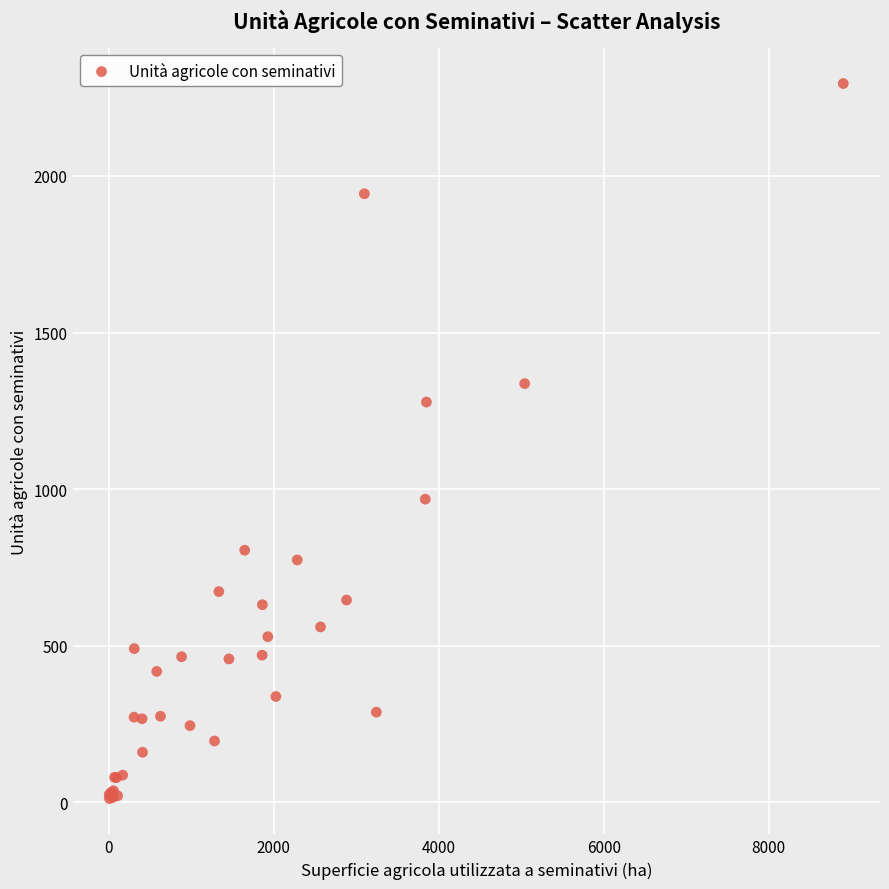

What Y value in the scatter plot is closest to 1153?

1278